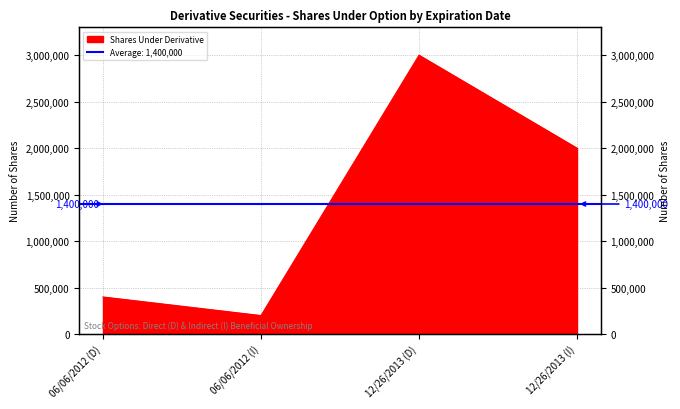

List the labels in order of value, largest first.

12/26/2013 (D), 12/26/2013 (I), 06/06/2012 (D), 06/06/2012 (I)